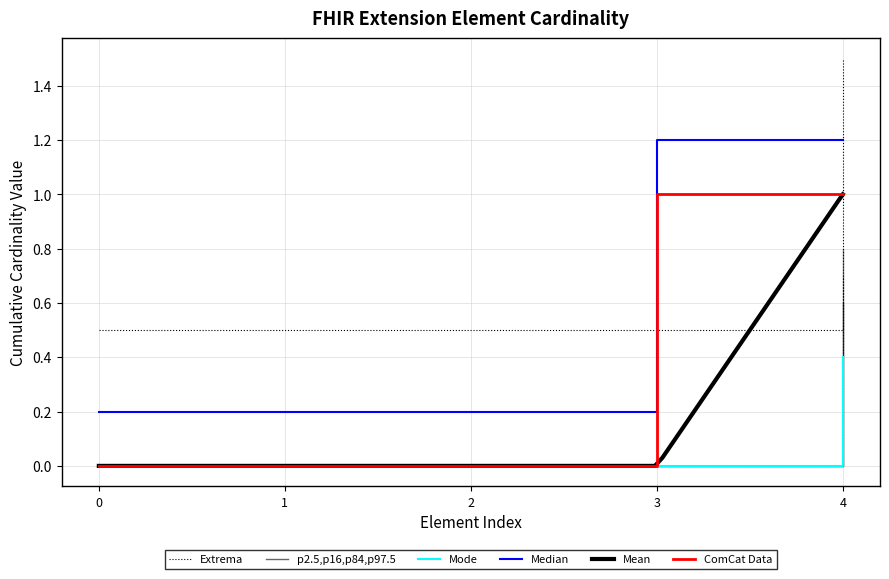

Does the chart have visible grid lines?

Yes